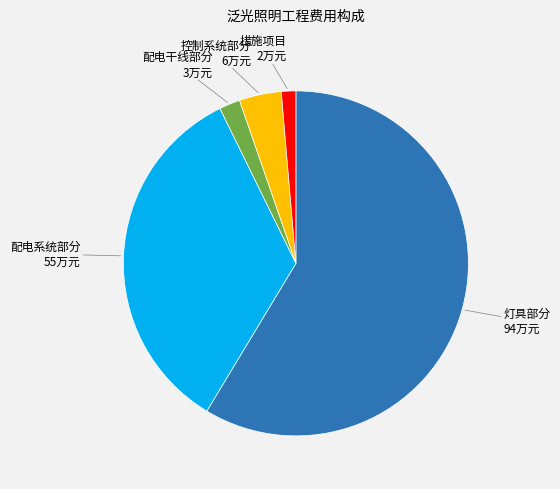

Which slice is the smallest?

措施项目